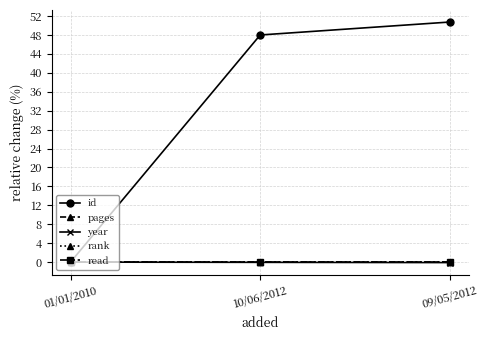

What is the label of the 1st point from the left?

01/01/2010